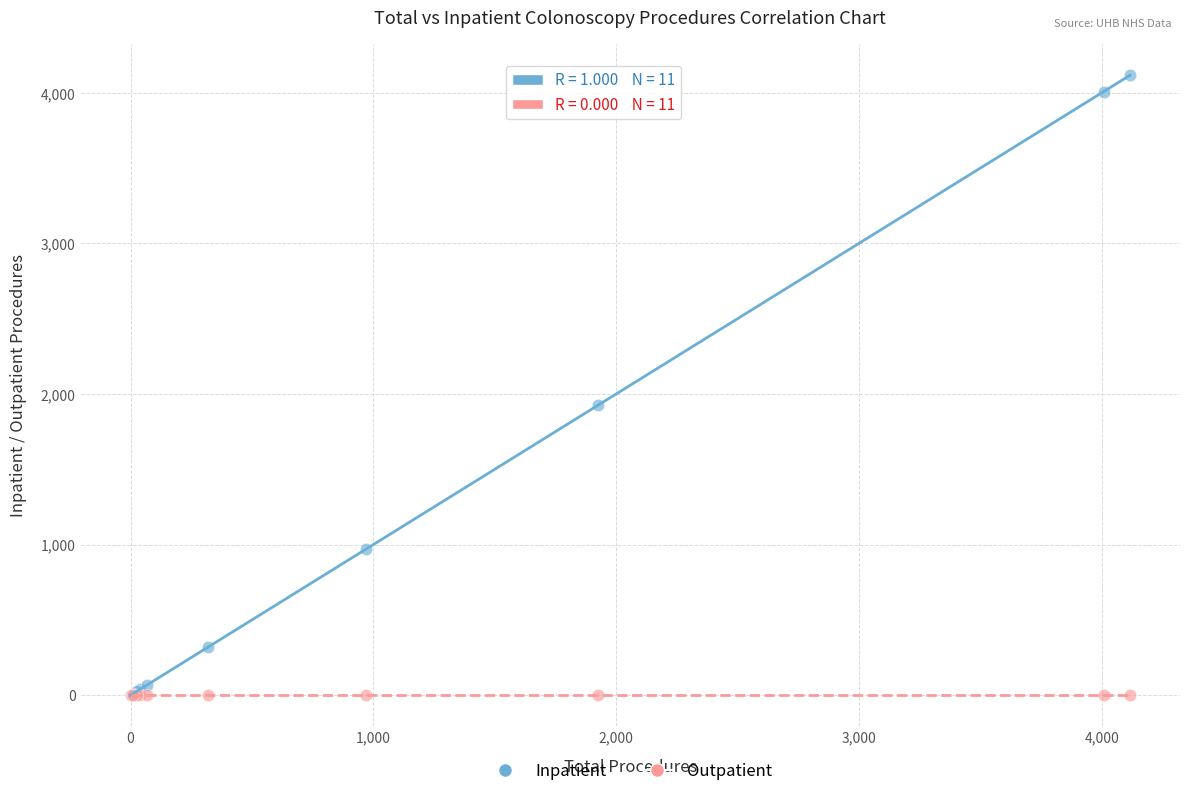

Which series contains the highest Y value?

Inpatient